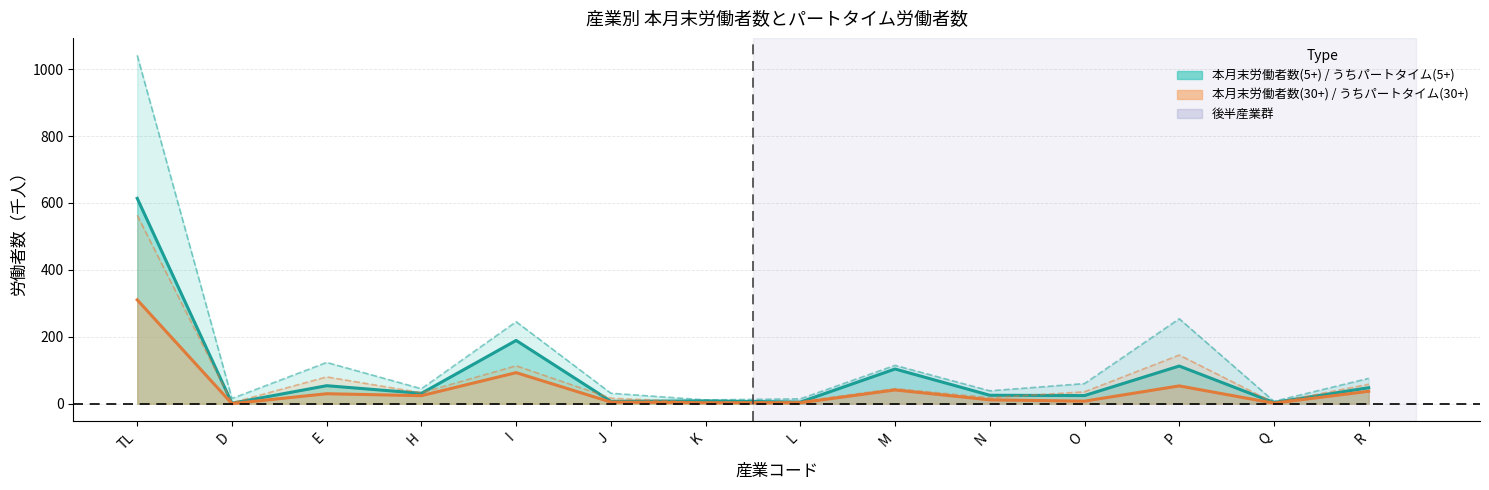

How many lines are shown in the chart?

4